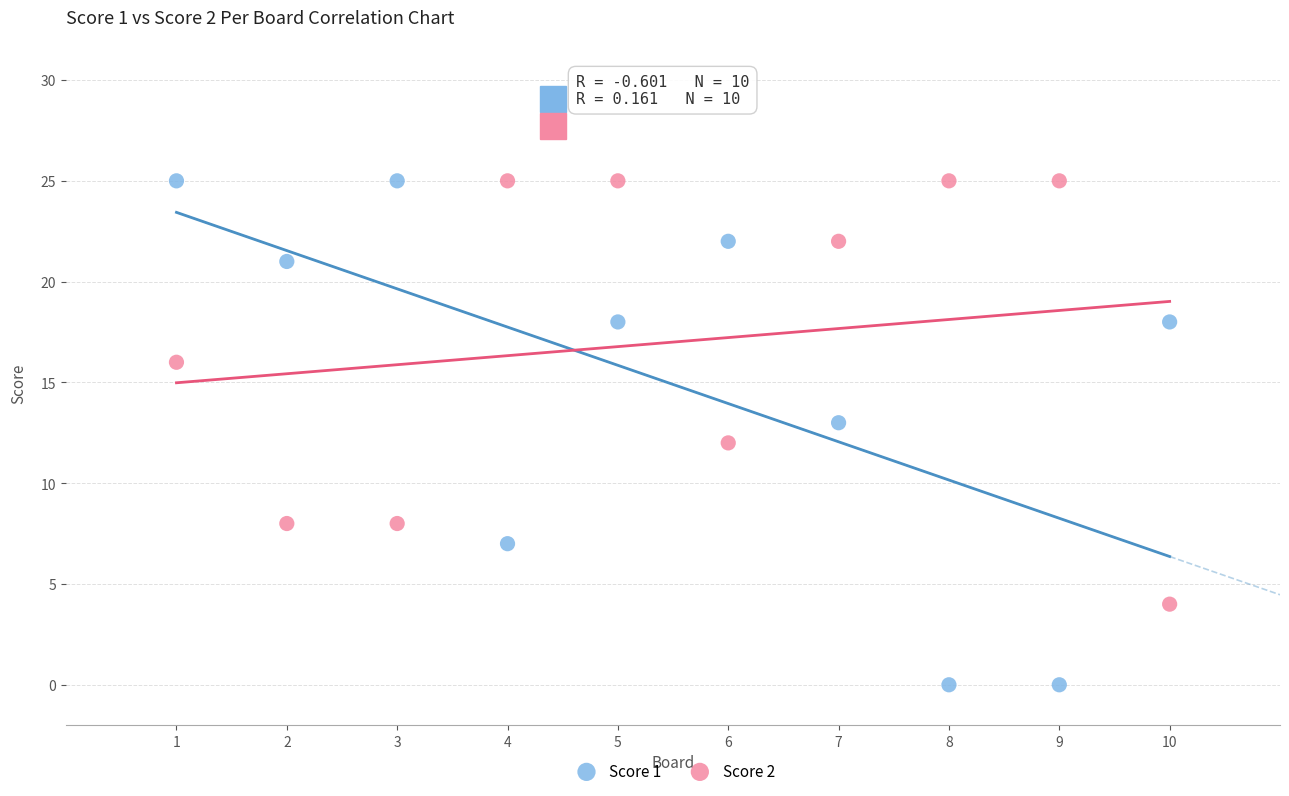

What is the X range (max minus min) for the scatter plot?

9